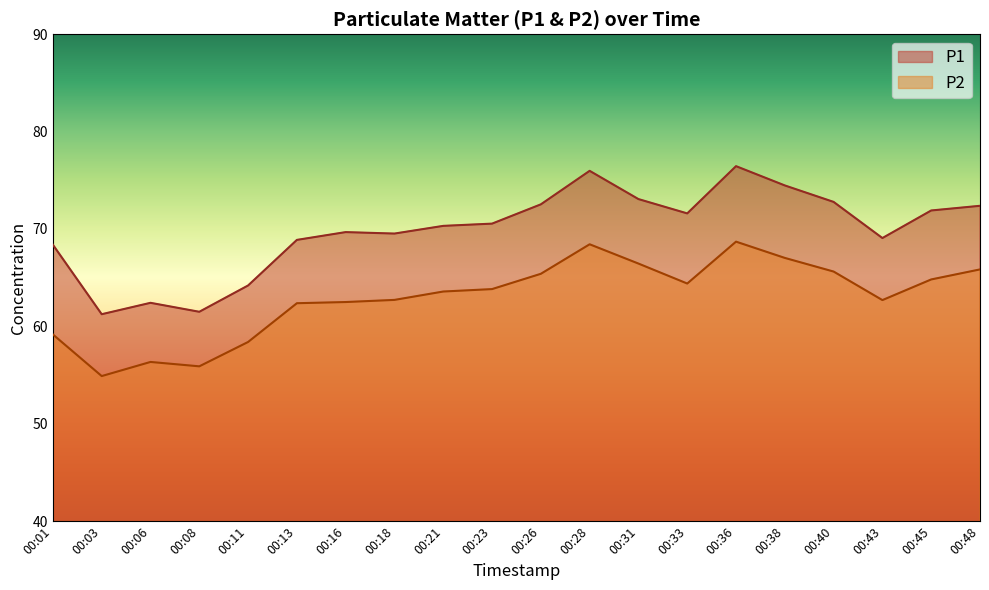

What are all the series names shown in the legend?

P1, P2